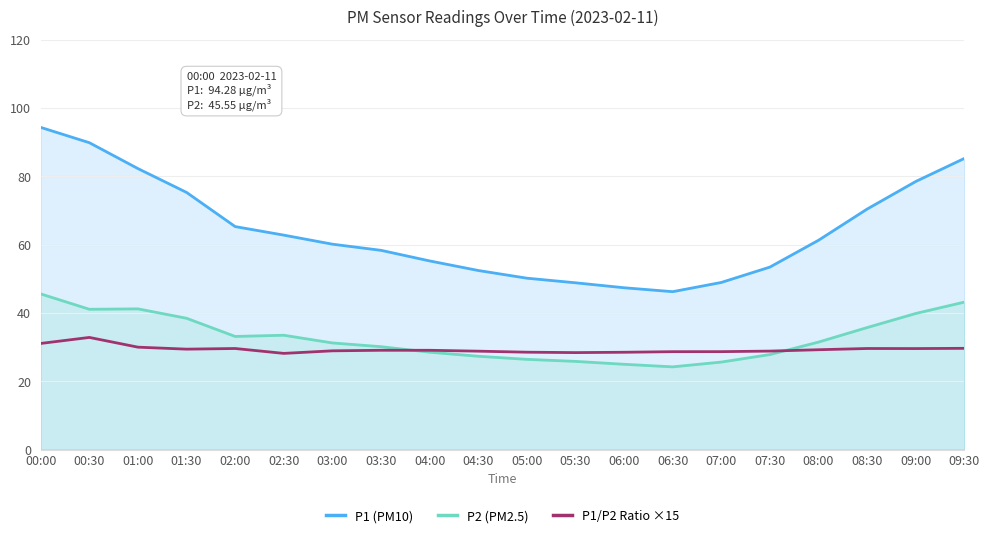

What is the difference between the maximum and minimum values in the P2 (PM2.5) series?

21.3